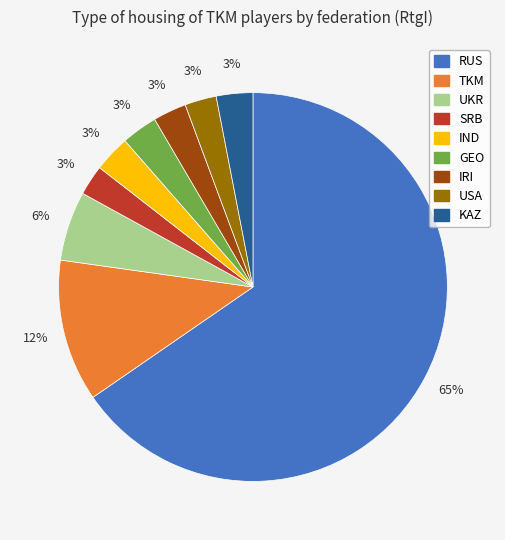

True or false: UKR accounts for 1% of the total.

False